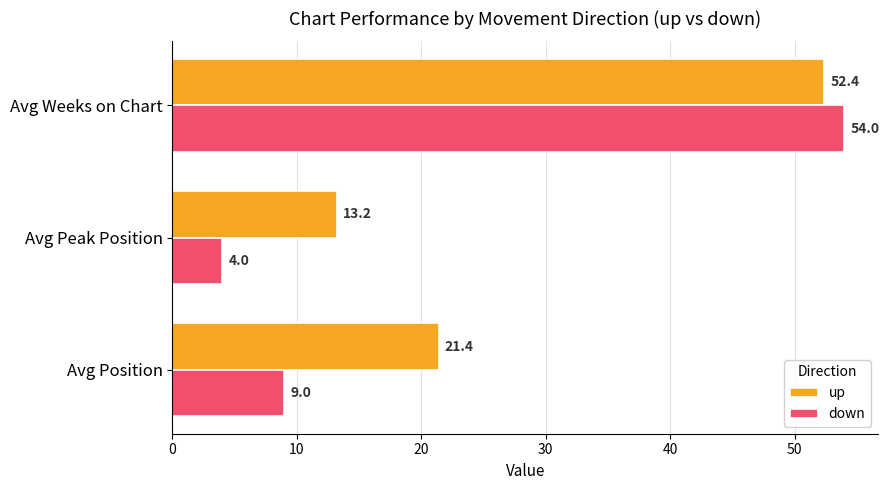

What is the spread (max minus min) of values at Avg Peak Position?

9.2